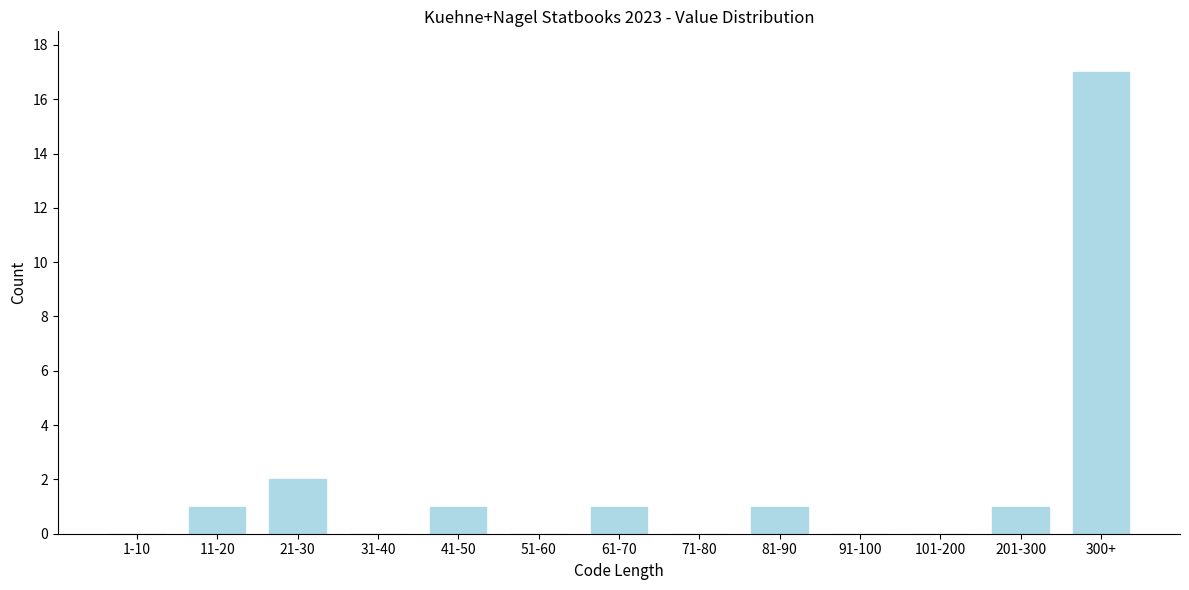

Reading left to right, list all the values displayed in this chart.

1-10=0	11-20=1	21-30=2	31-40=0	41-50=1	51-60=0	61-70=1	71-80=0	81-90=1	91-100=0	101-200=0	201-300=1	300+=17